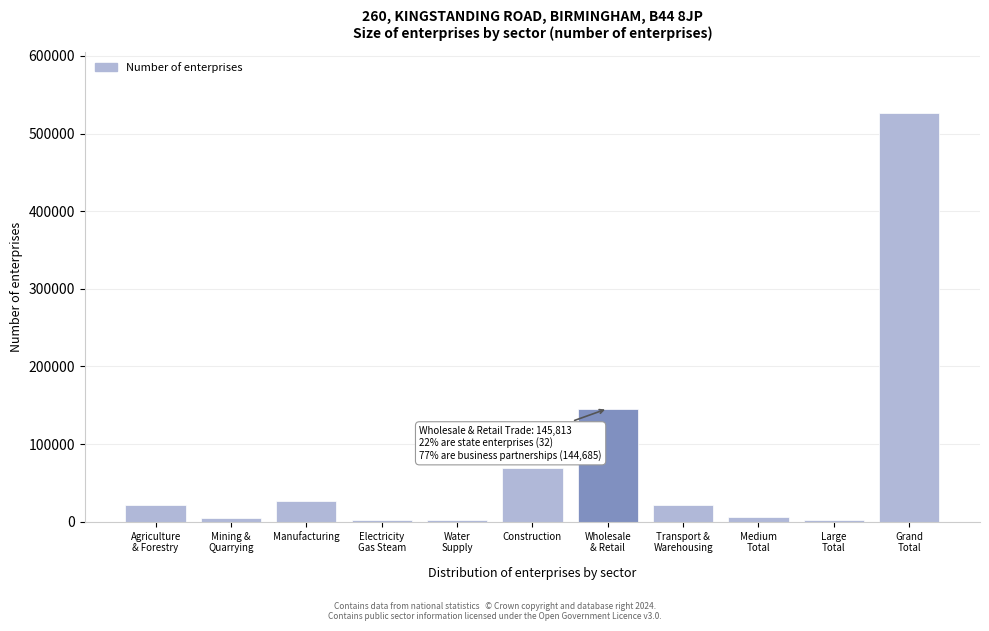

What is the label of the 6th bar from the right?

Construction